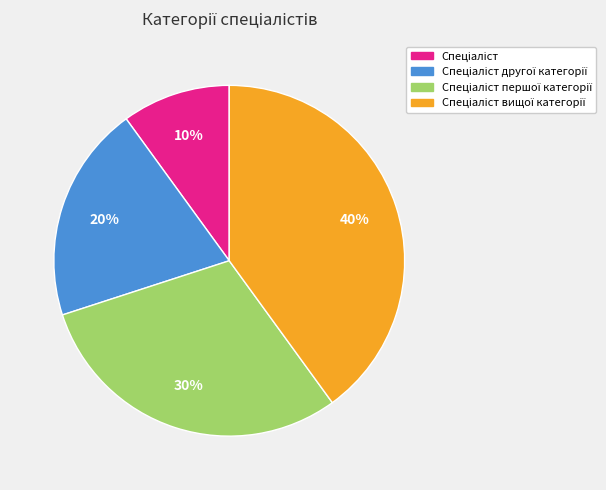

Is there a majority slice in this chart?

No